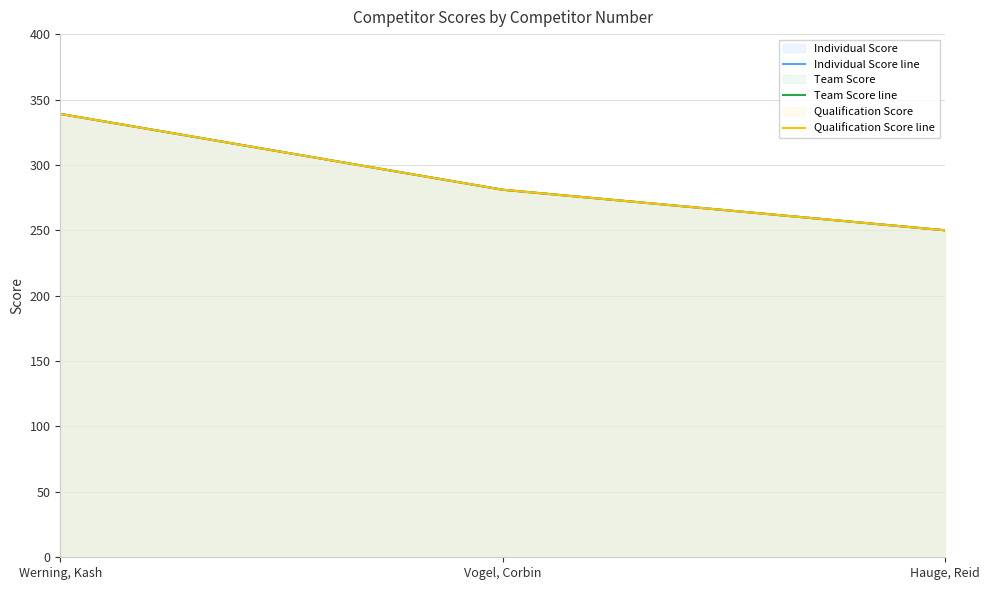

Is it true that Individual Score line equals 339 at Werning, Kash?

True